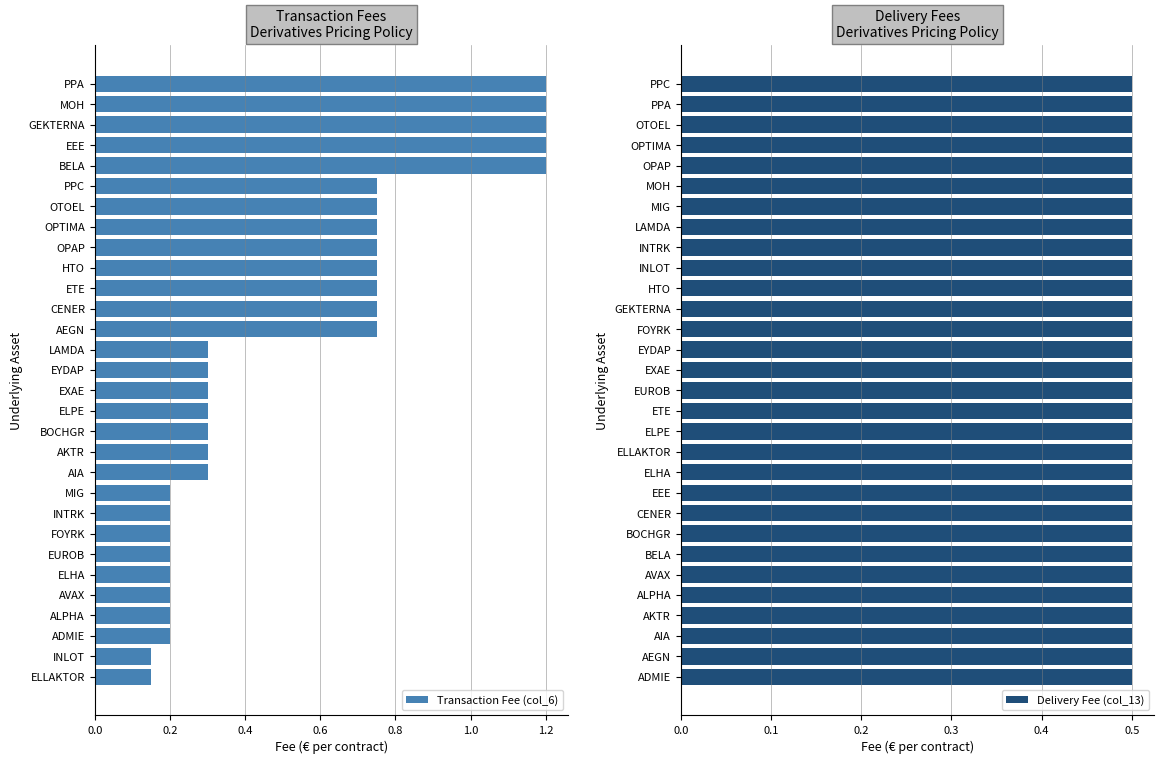

How many distinct data groups are displayed?

2